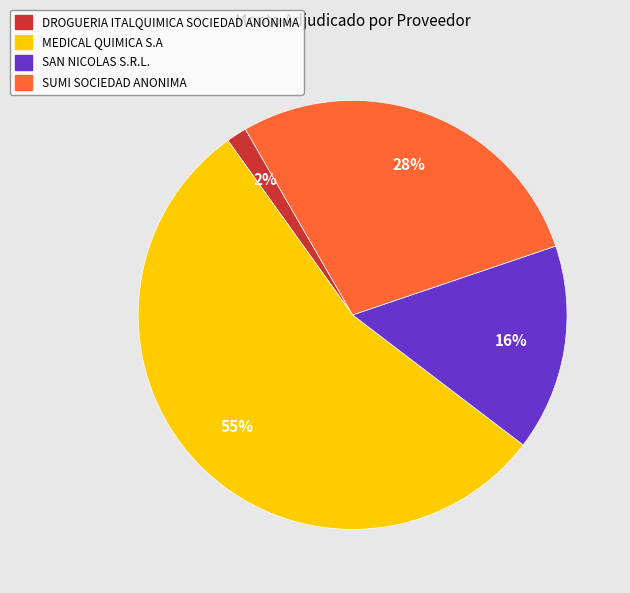

To the nearest percent, what percentage of the pie is DROGUERIA ITALQUIMICA SOCIEDAD ANONIMA?

2%